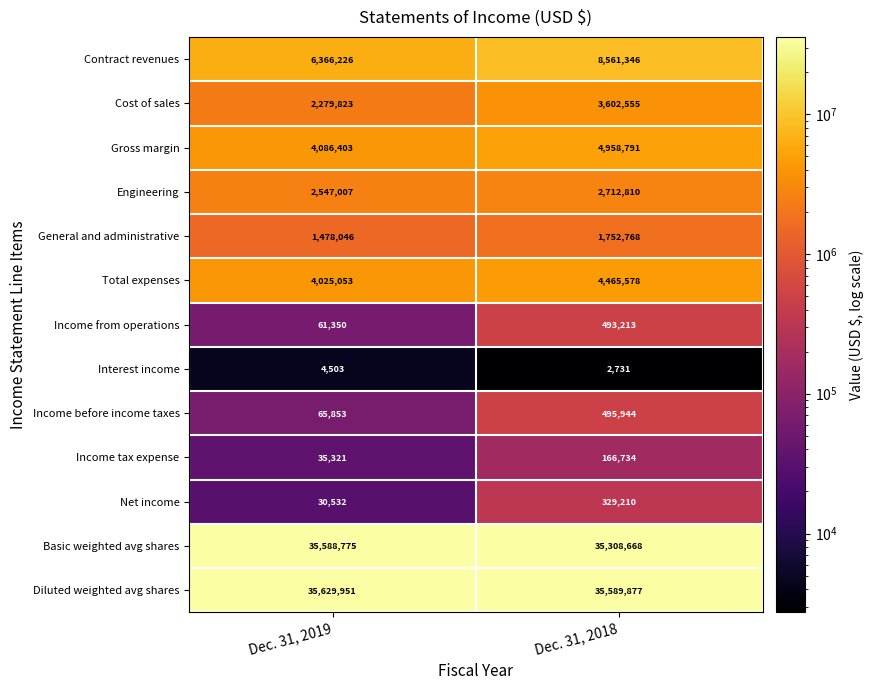

At which label does General and administrative reach its minimum?

Dec. 31, 2019